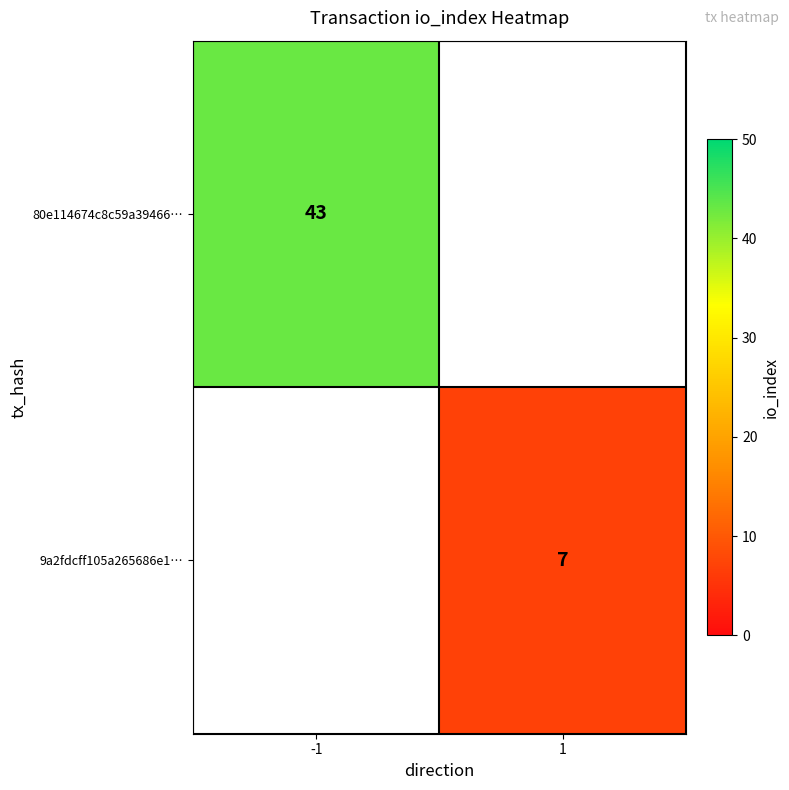

Which category has the highest value across all series?

-1